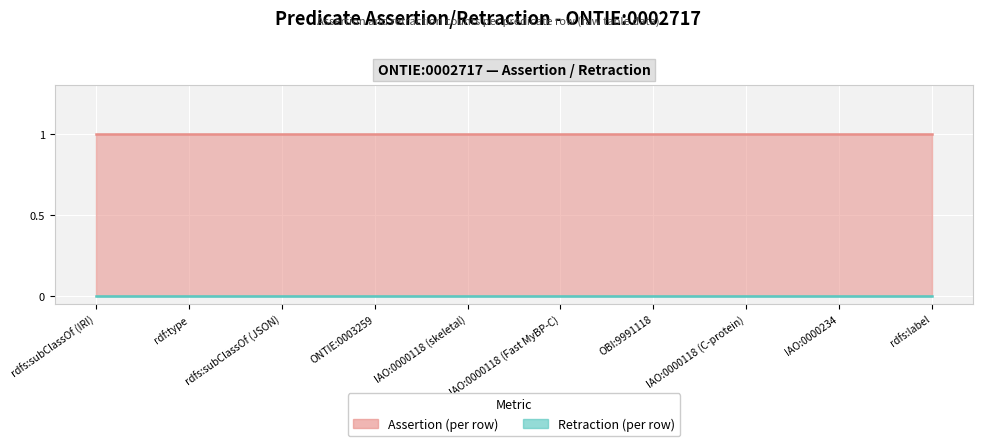

Which has a higher value, rdf:type or IAO:0000118 (skeletal)?

rdf:type